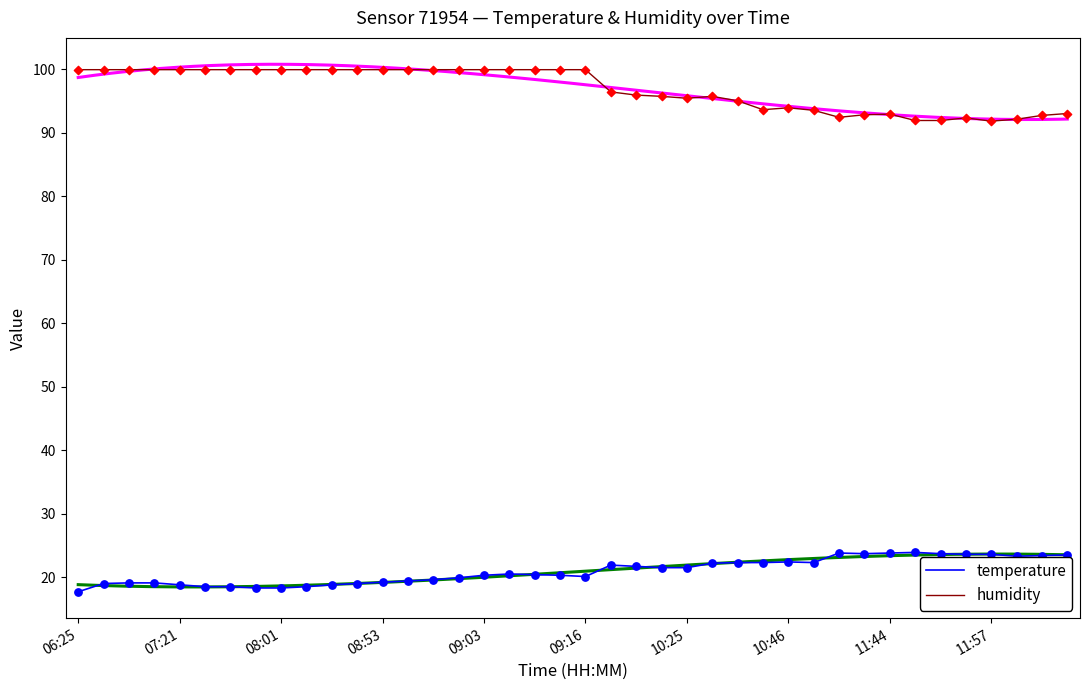

At which category is the sum across all series the highest?

17